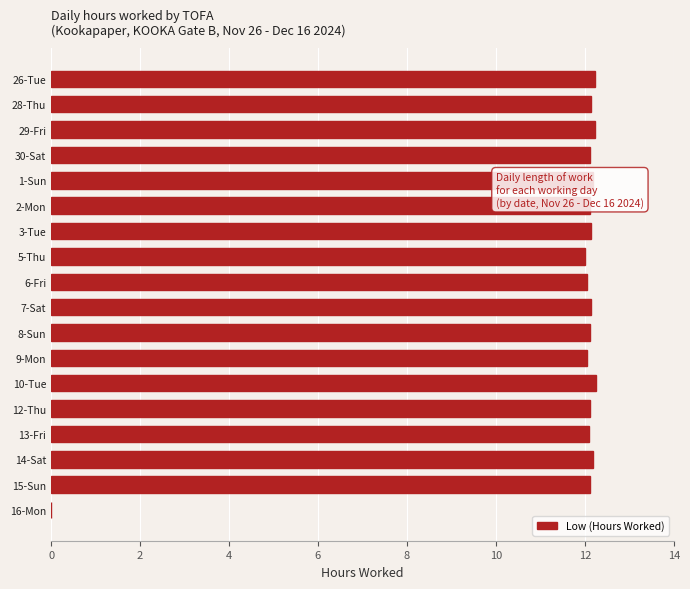

What is the ratio of the value at 14-Sat to the value at 9-Mon?

1.0